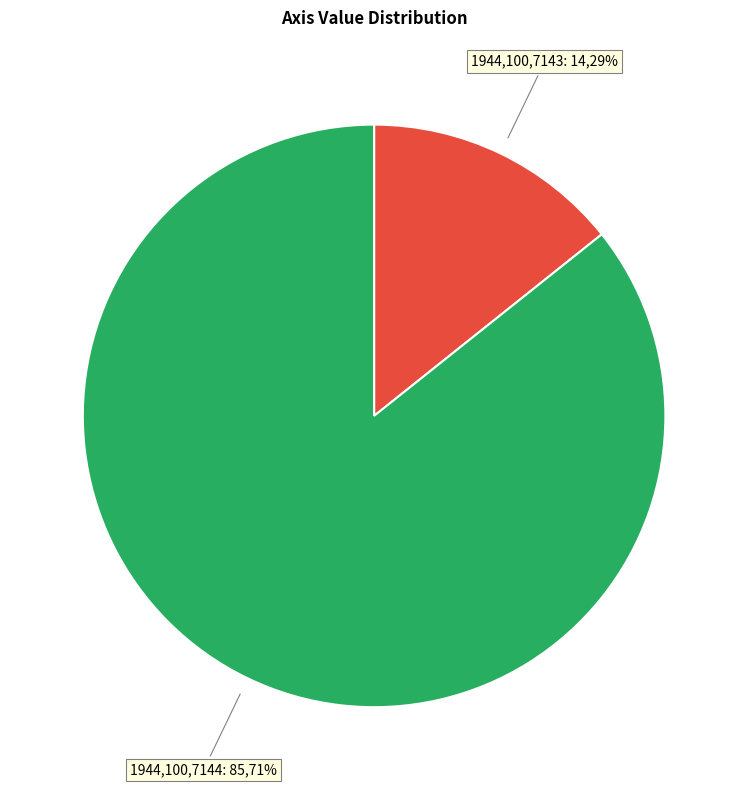

To the nearest percent, what percentage of the pie is 1944.100.7144 (Axis=6)?

86%